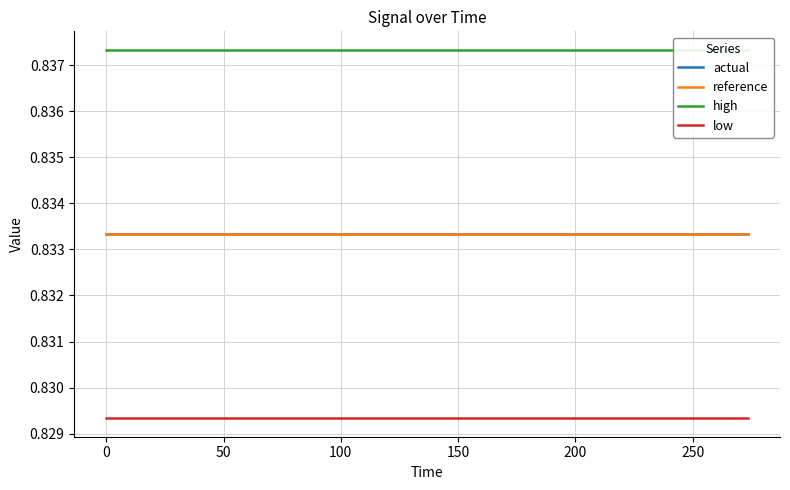

Does the chart display data point markers on the line(s)?

No